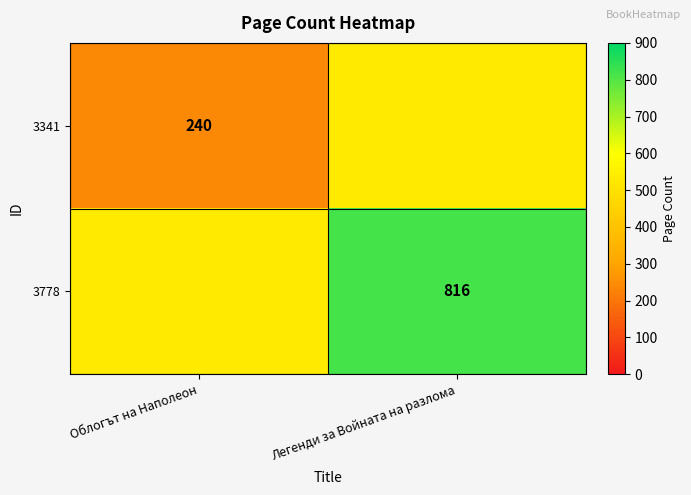

Is it true that 3778 equals 816 at Легенди за Войната на разлома?

True